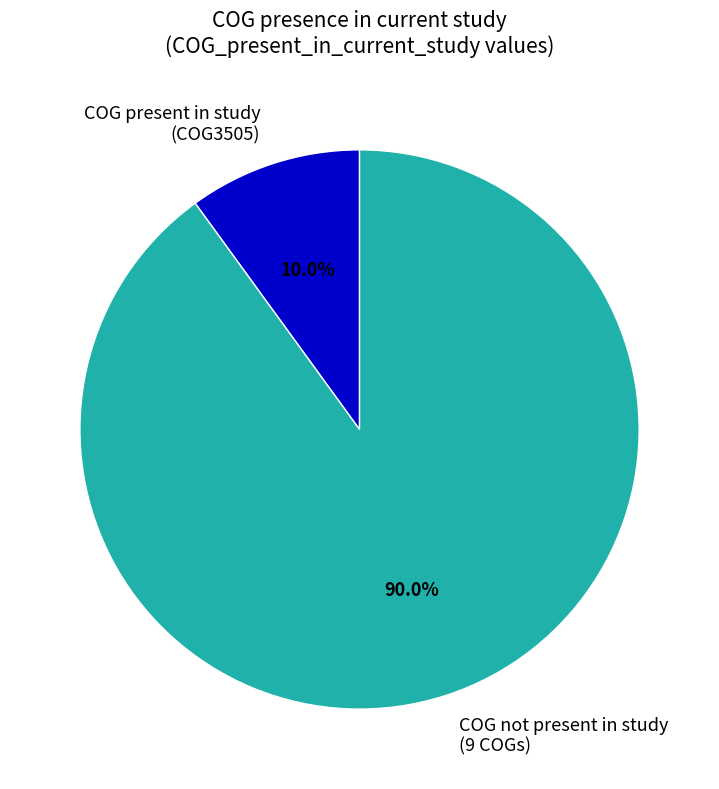

Combined, do COG not present in study (9 COGs) and COG present in study (COG3505) account for over 50%?

Yes